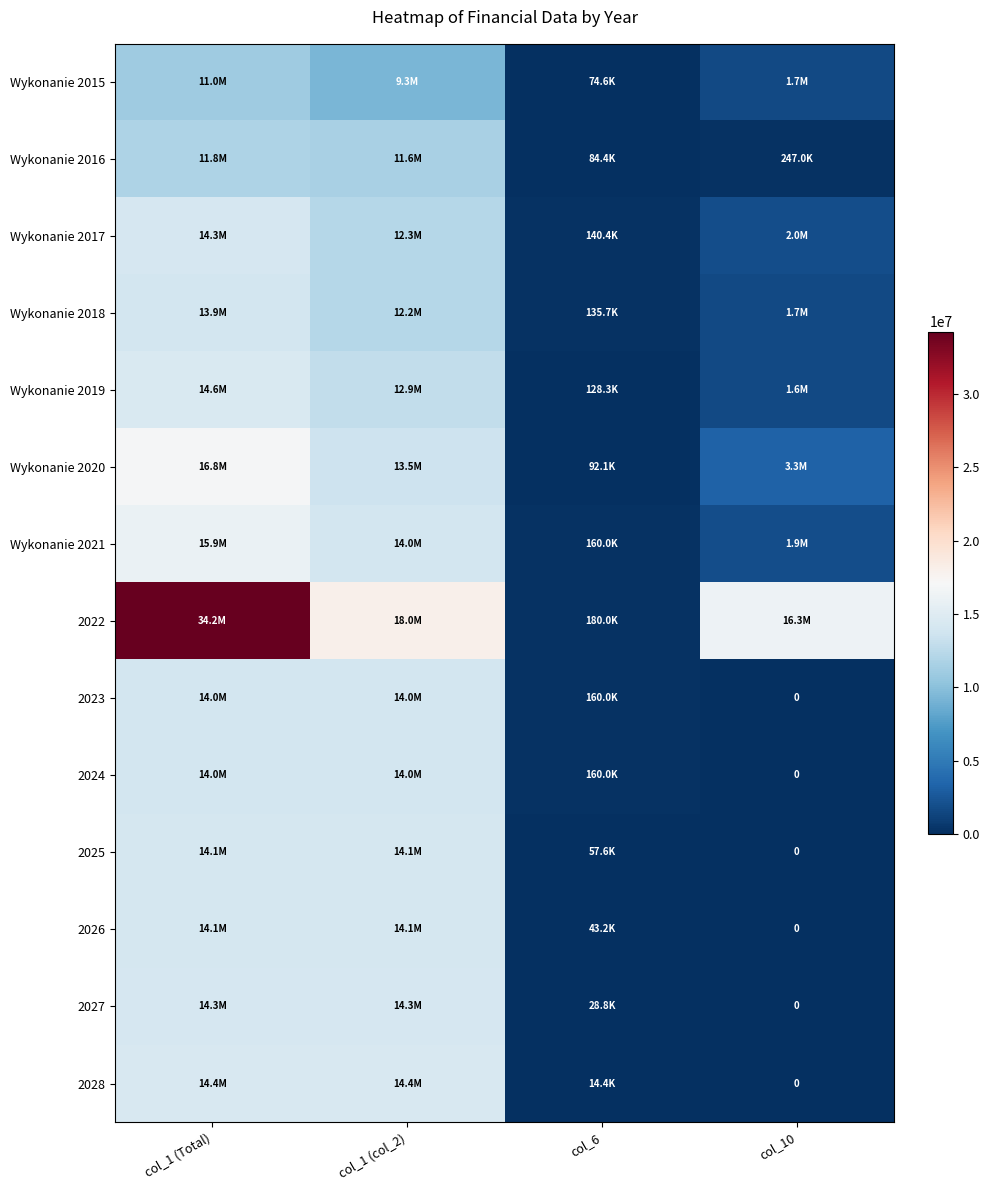

Which has a higher value, col_6 or col_1 (Total)?

col_1 (Total)